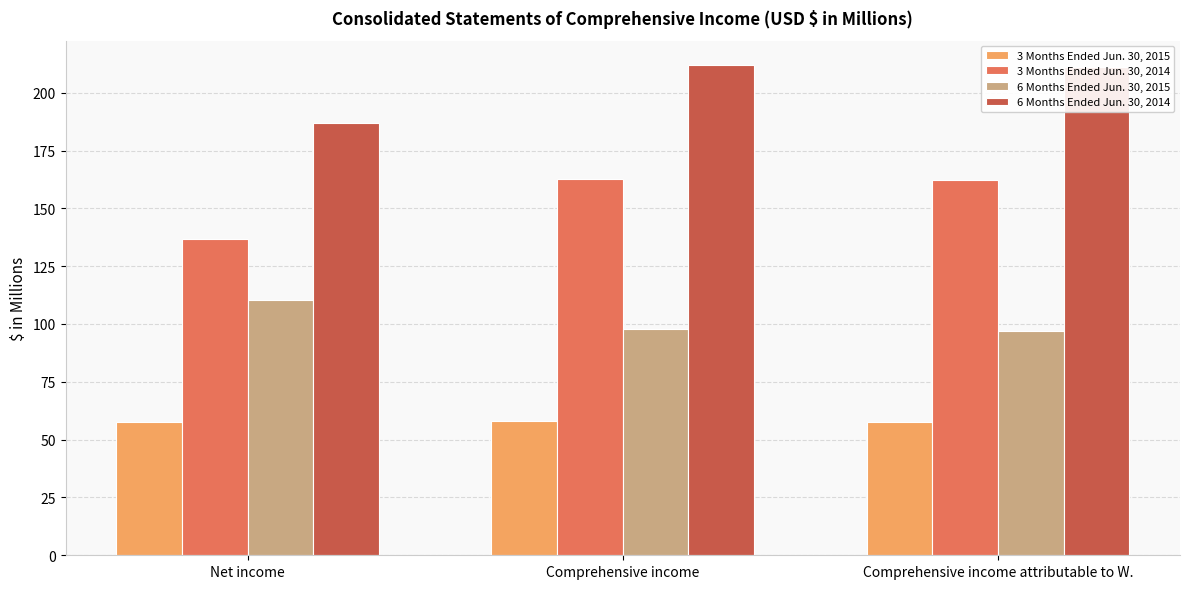

Read the 3 Months Ended Jun. 30, 2014 value at Net income.

136.7